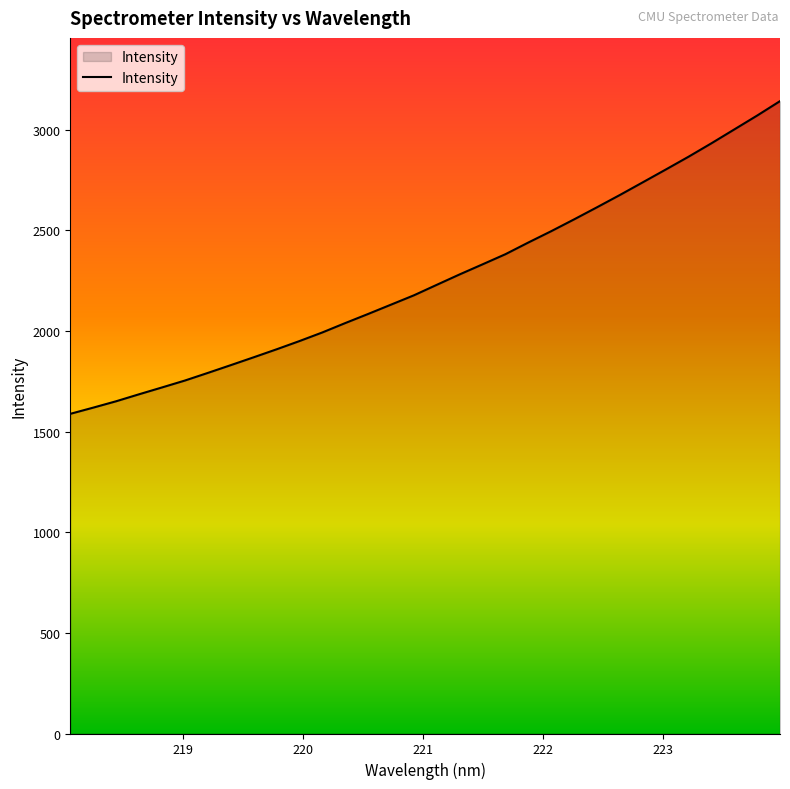

What is the greatest value displayed?

3141.4